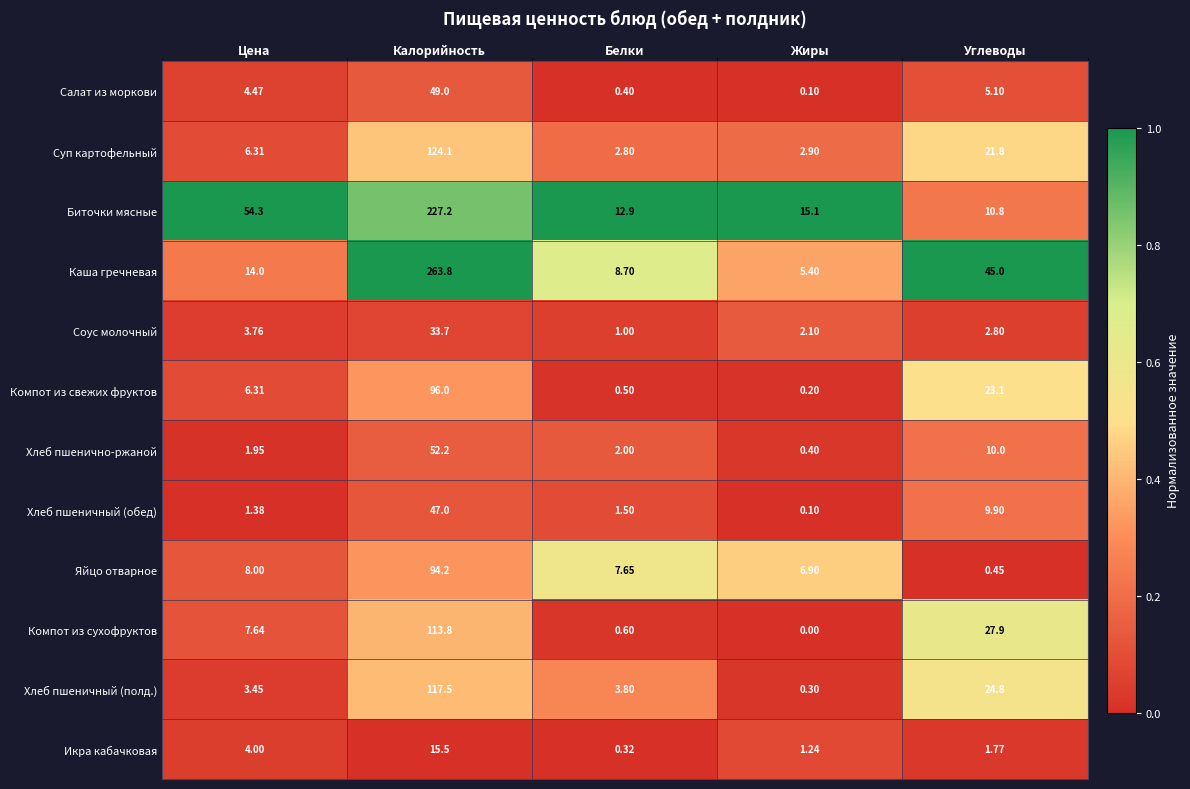

Which series has the widest spread of values?

Каша гречневая